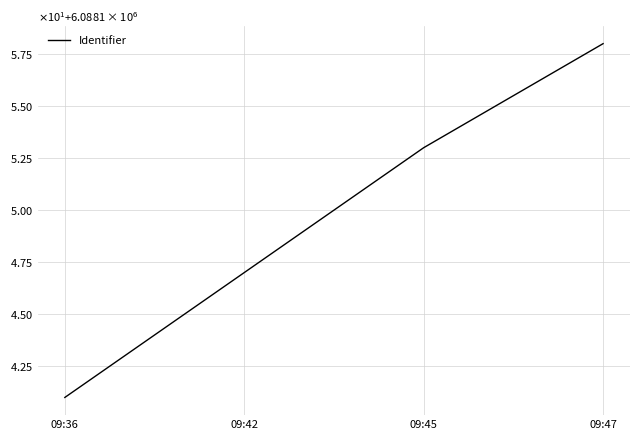

Which label corresponds to the smallest value in the chart?

09:36